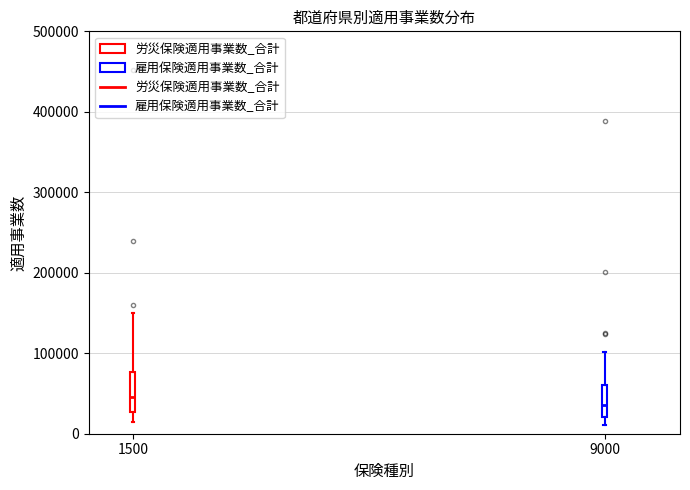

Which box is the tallest, from its lower edge to its upper edge?

1500